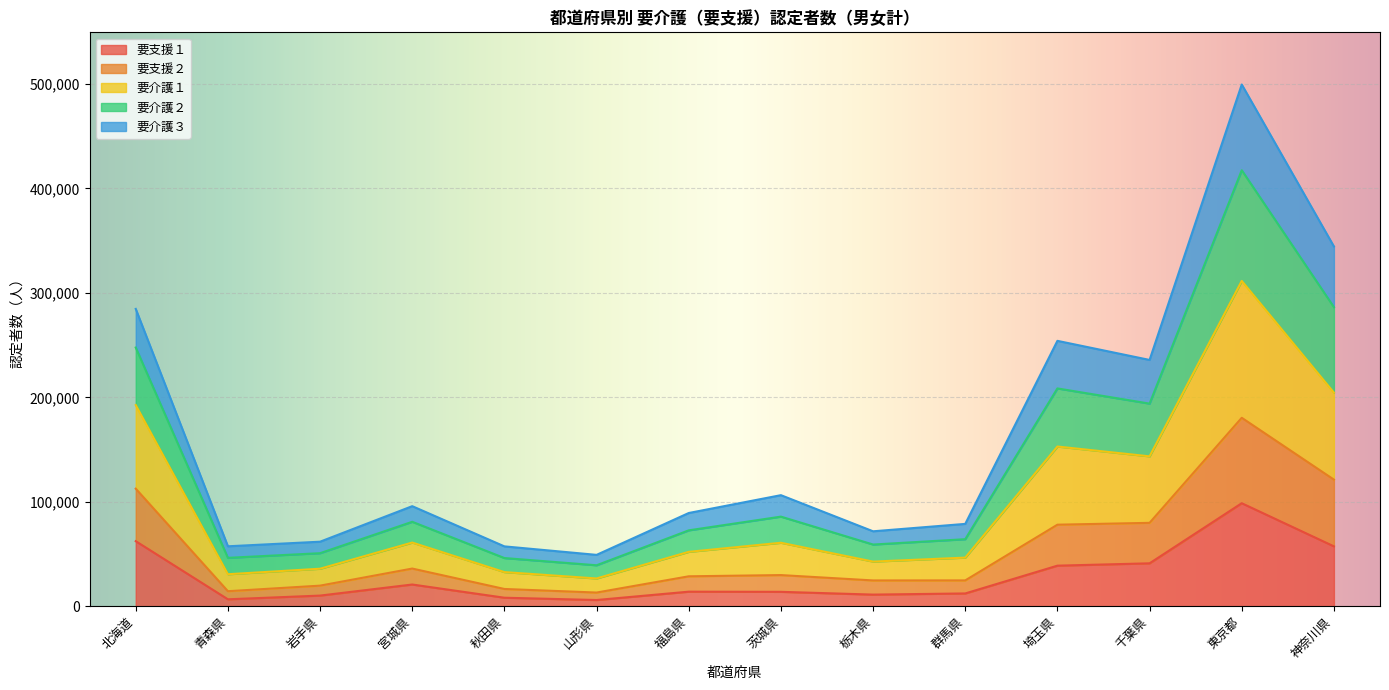

What is the highest value of the 要支援１ series?

98592